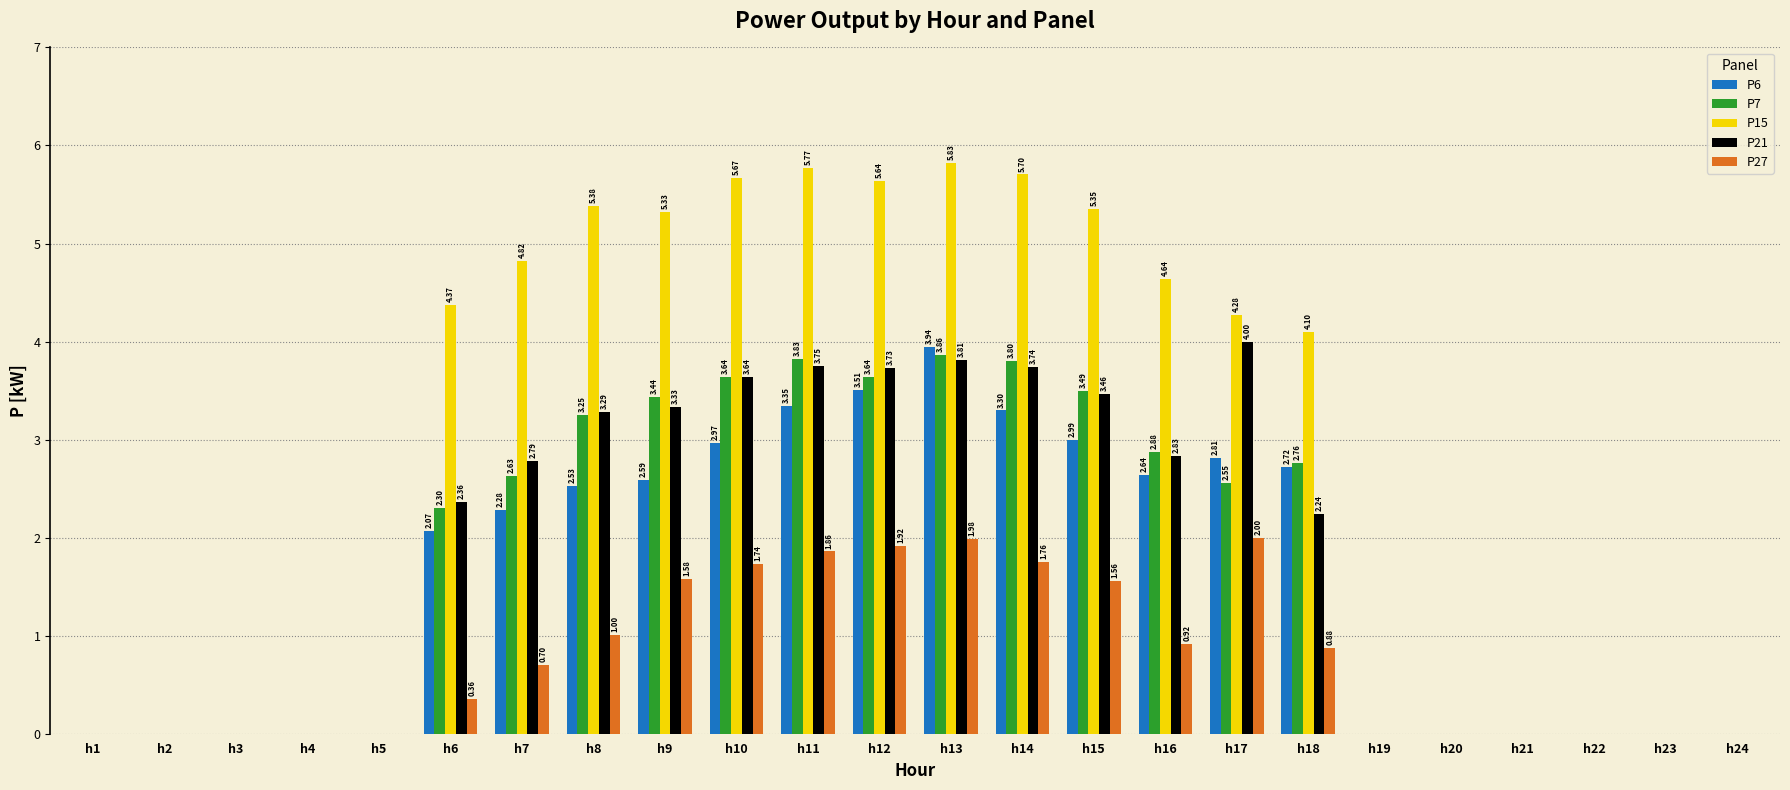

Is it true that P7 equals 0.0 at h1?

True